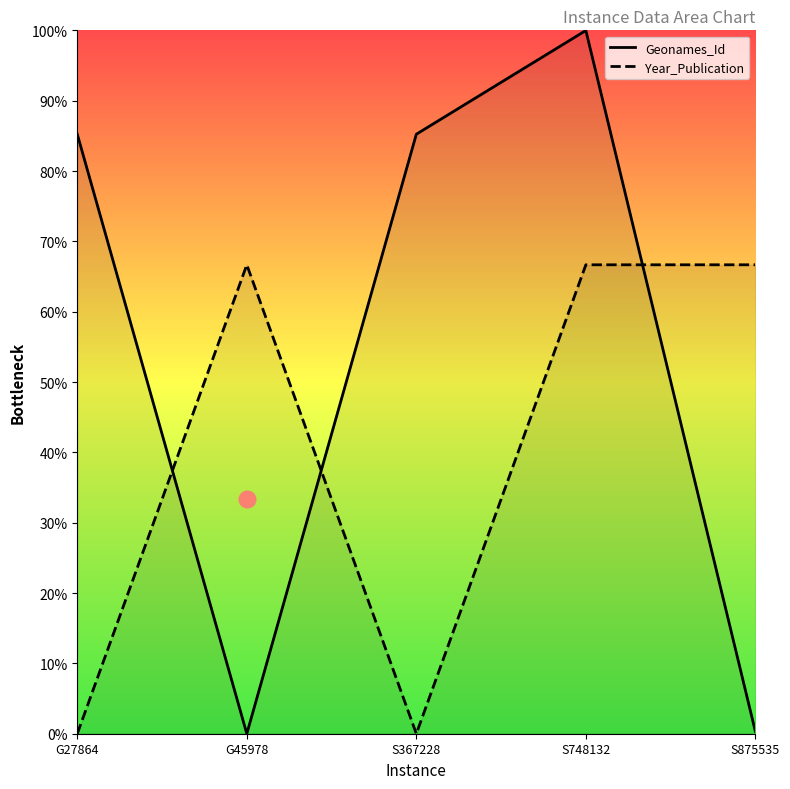

Is the value of Geonames_Id at S875535 greater than the value of Year_Publication at S748132?

No